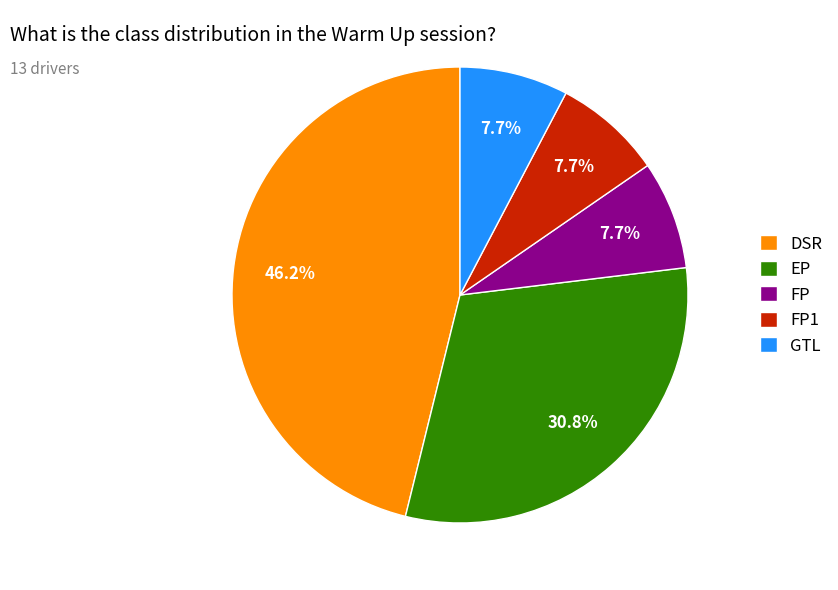

Between DSR and EP, which is larger?

DSR